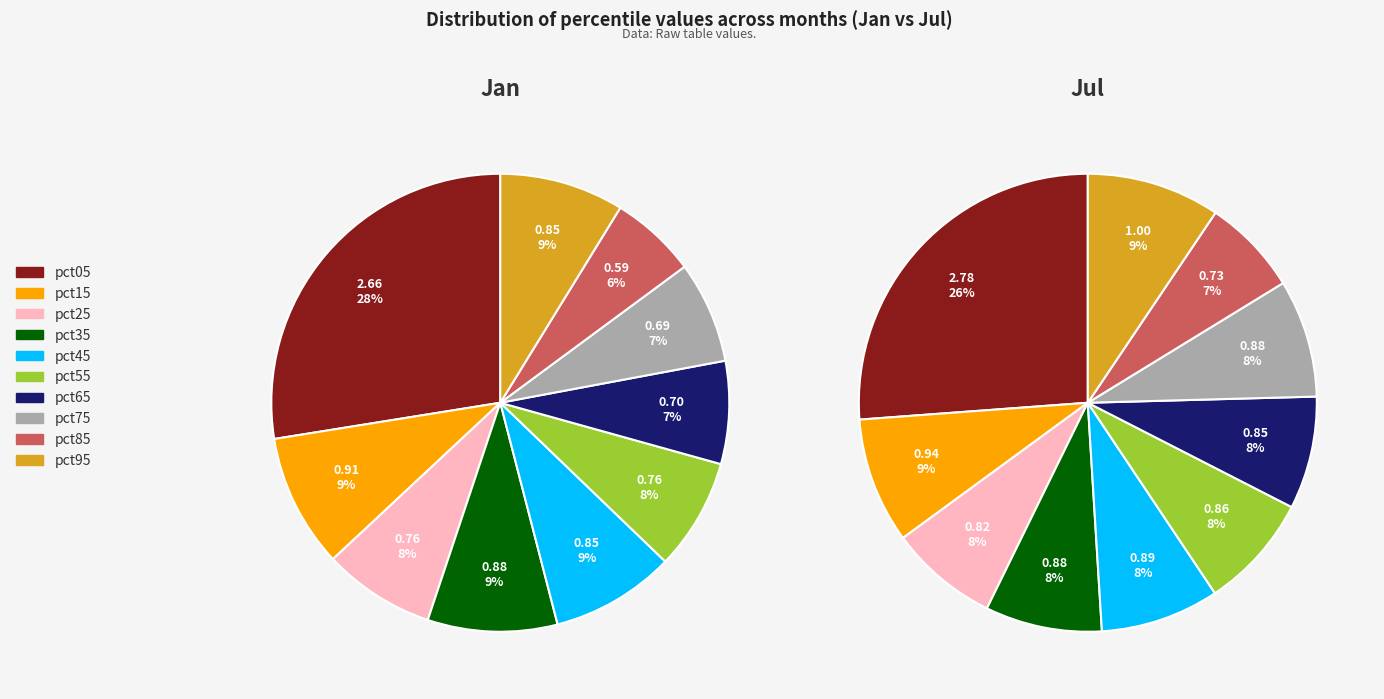

To the nearest percent, what percentage of the pie is pct85?

7%